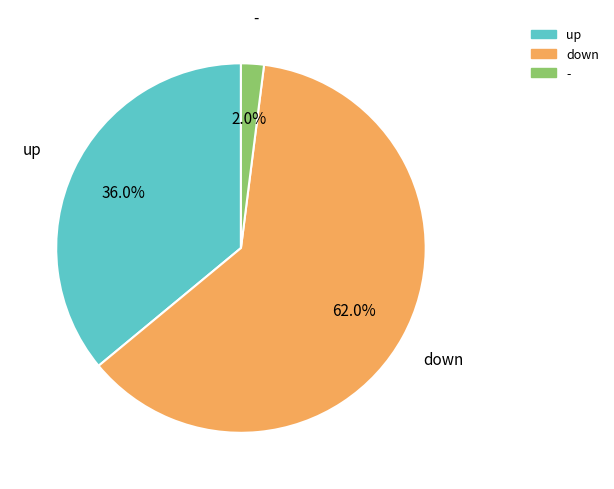

Approximately how many times larger is the value at down compared to up?

1.7